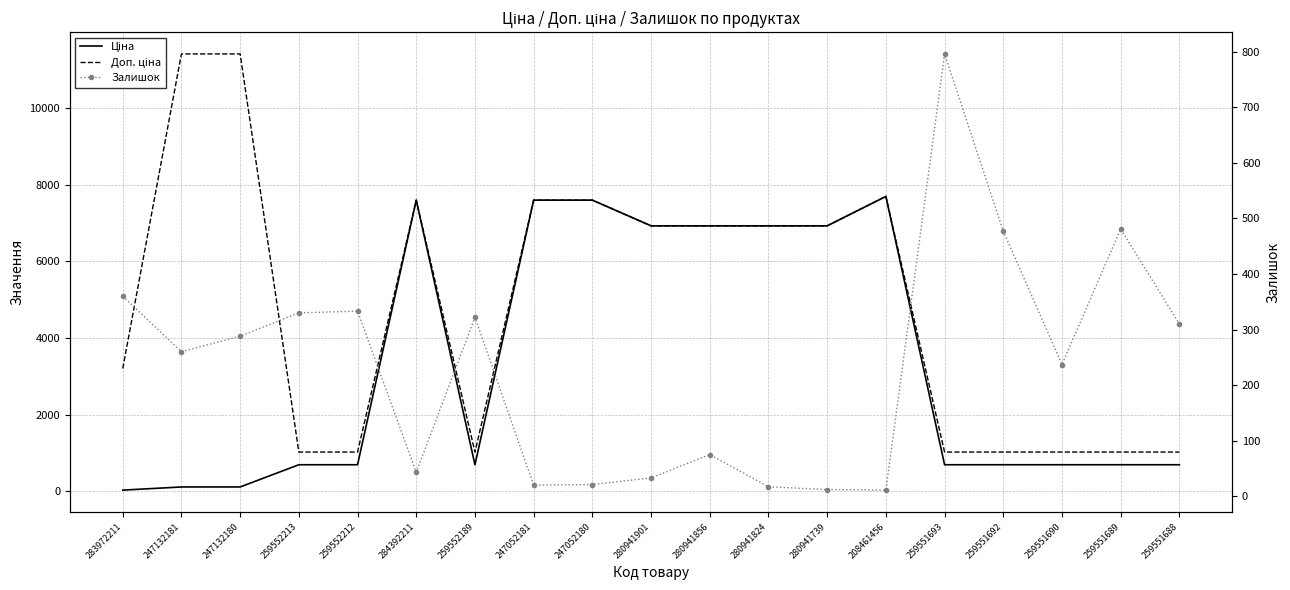

Reading left to right, what are all the values shown in this chart?

Ціна: 283972211=32.0	247132181=114.1	247132180=114.1	259552213=693.7	259552212=693.7	284392211=7596.5	259552189=693.7	247052181=7596.5	247052180=7596.5	280941901=6925.7	280941856=6925.7	280941824=6925.7	280941739=6925.7	208461456=7693.1	259551693=693.7	259551692=693.7	259551690=693.7	259551689=693.7	259551688=693.7
Доп. ціна: 283972211=3205.0	247132181=11410.0	247132180=11410.0	259552213=1024.6	259552212=1024.6	284392211=7596.5	259552189=1024.6	247052181=7596.5	247052180=7596.5	280941901=6925.7	280941856=6925.7	280941824=6925.7	280941739=6925.7	208461456=7693.1	259551693=1024.6	259551692=1024.6	259551690=1024.6	259551689=1024.6	259551688=1024.6
Залишок: 283972211=360.0	247132181=260.0	247132180=288.0	259552213=330.0	259552212=333.0	284392211=43.0	259552189=322.0	247052181=20.0	247052180=21.0	280941901=33.0	280941856=75.0	280941824=17.0	280941739=12.0	208461456=11.0	259551693=796.0	259551692=477.0	259551690=237.0	259551689=481.0	259551688=310.0